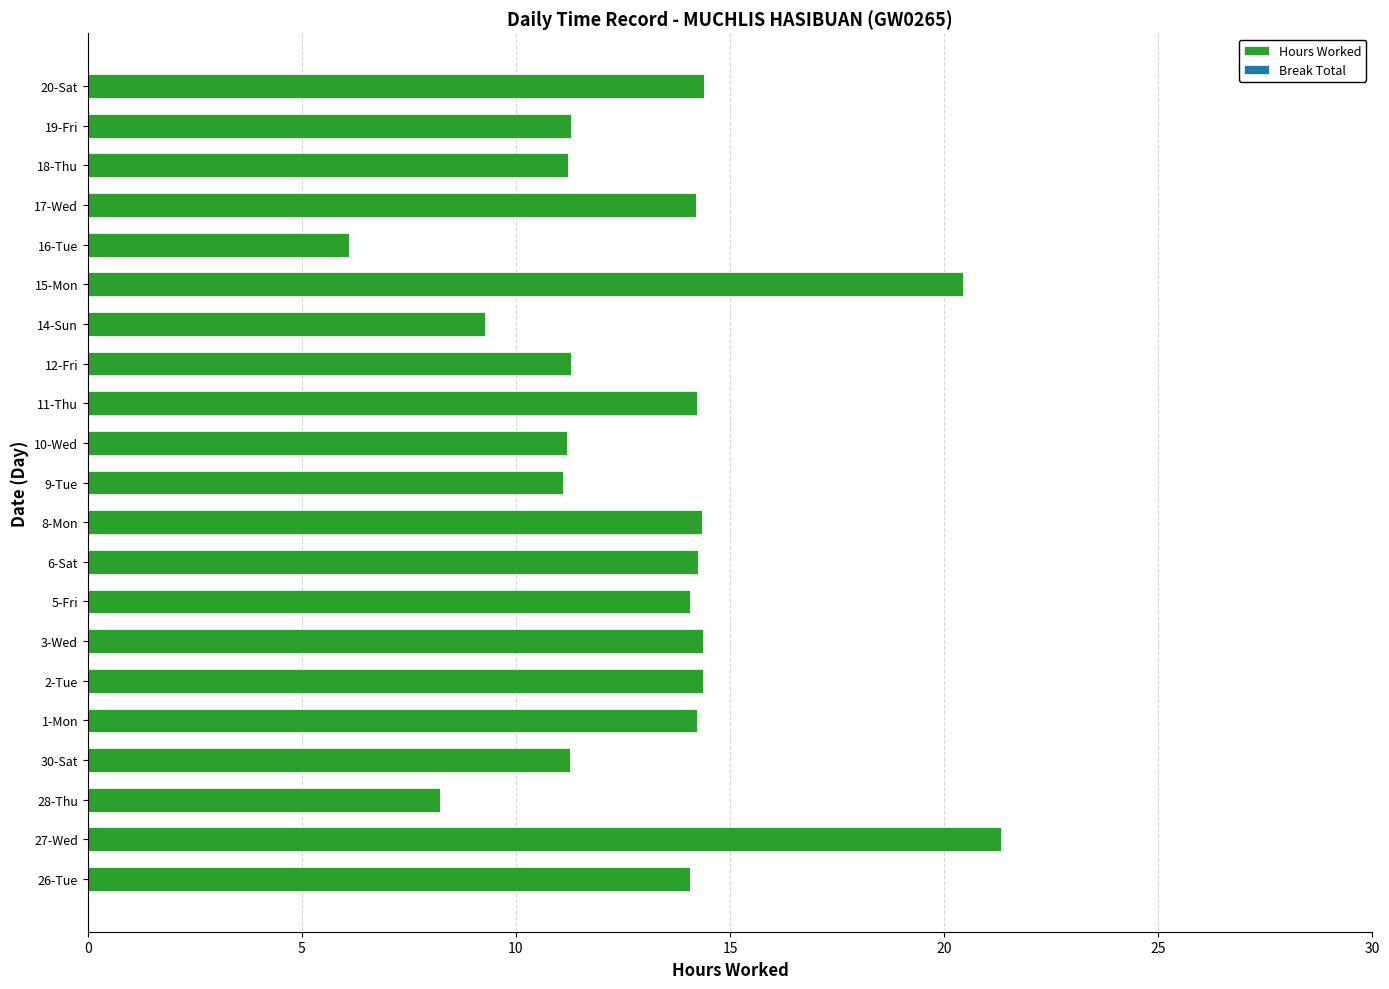

True or false: the data shows 6.1 at 16-Tue.

True